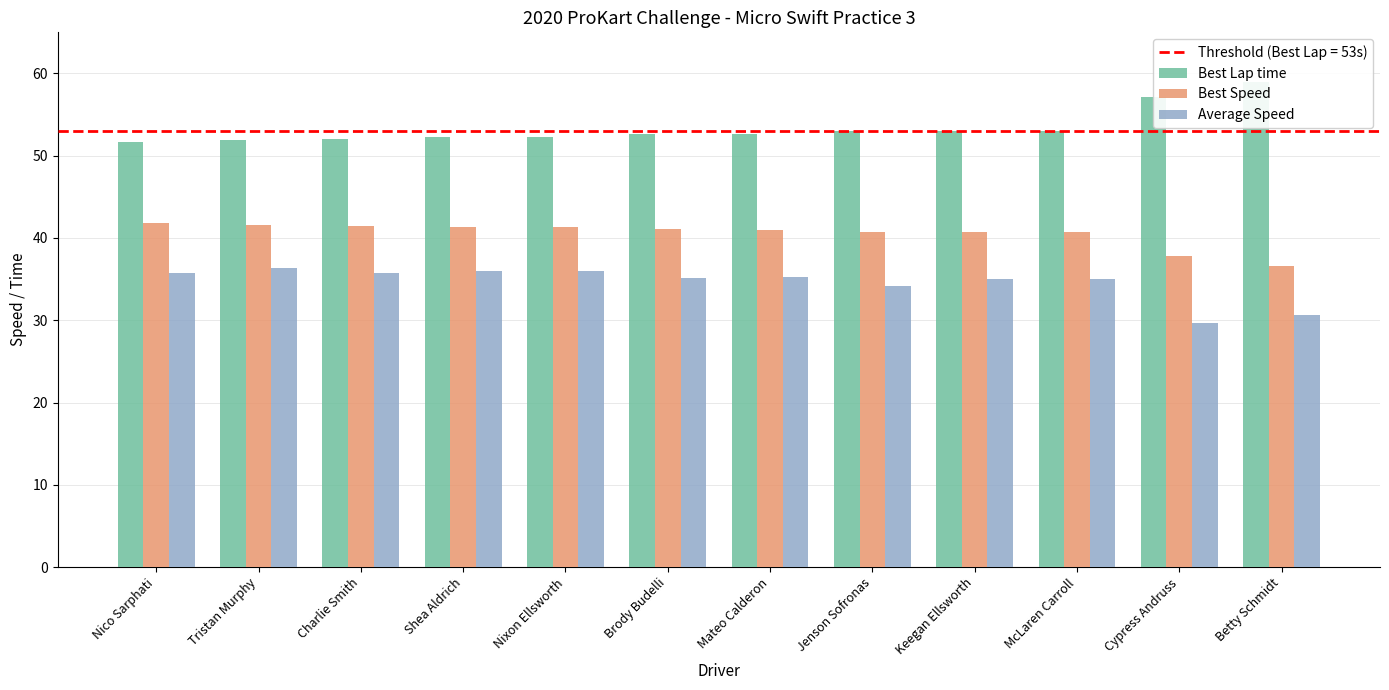

What are all the series names shown in the legend?

Best Lap time, Best Speed, Average Speed